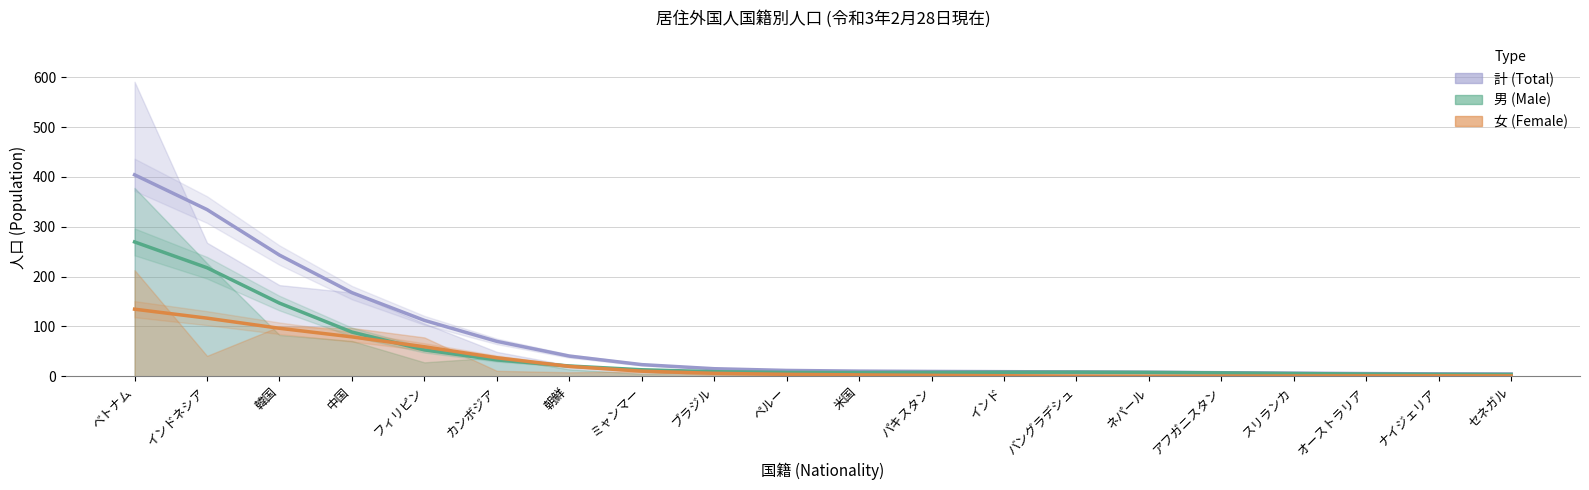

Does the chart have visible grid lines?

Yes